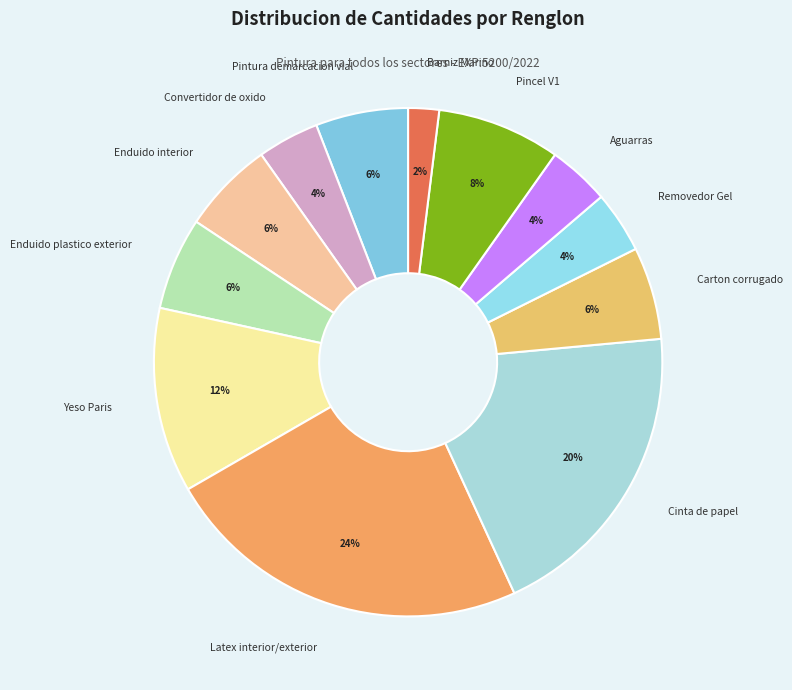

Which has a higher value, Latex interior/exterior or Cinta de papel?

Latex interior/exterior